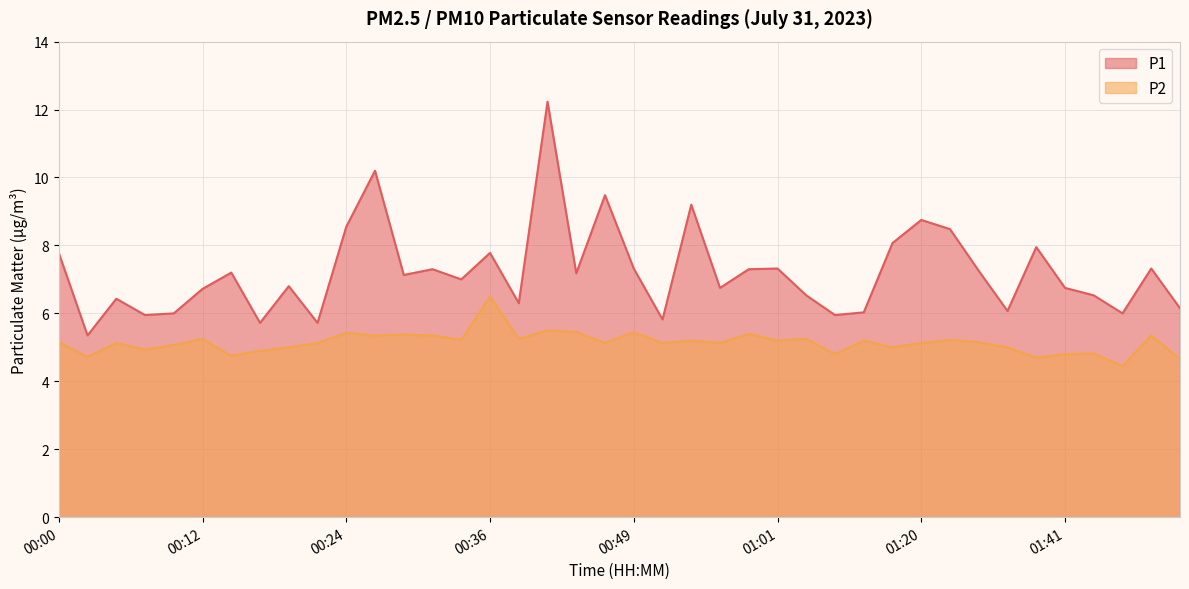

At how many categories does at least one series exceed 6?

32